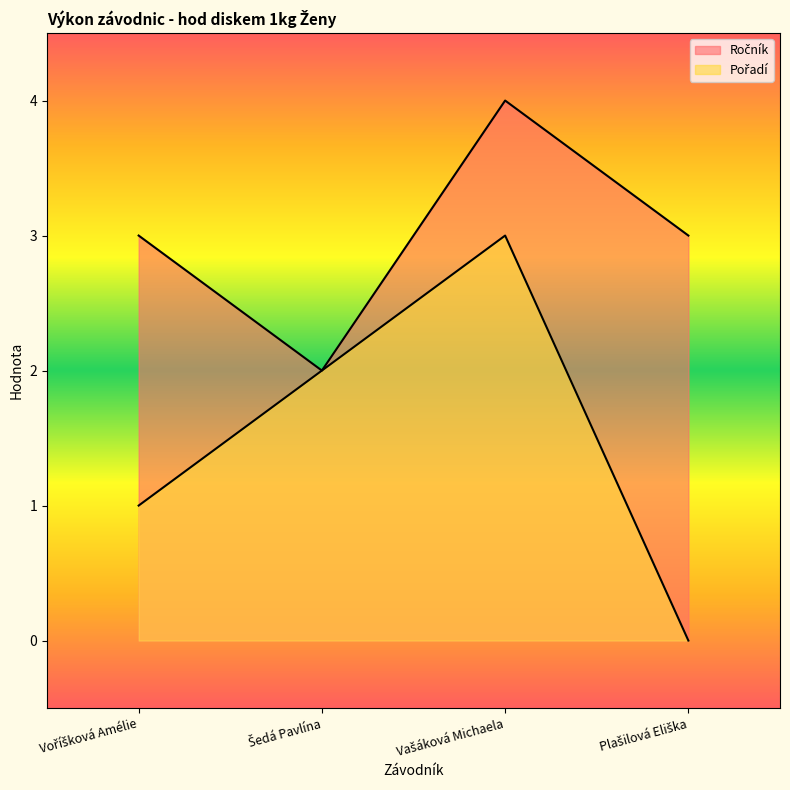

What is the total value across all series at Vašáková Michaela?

7